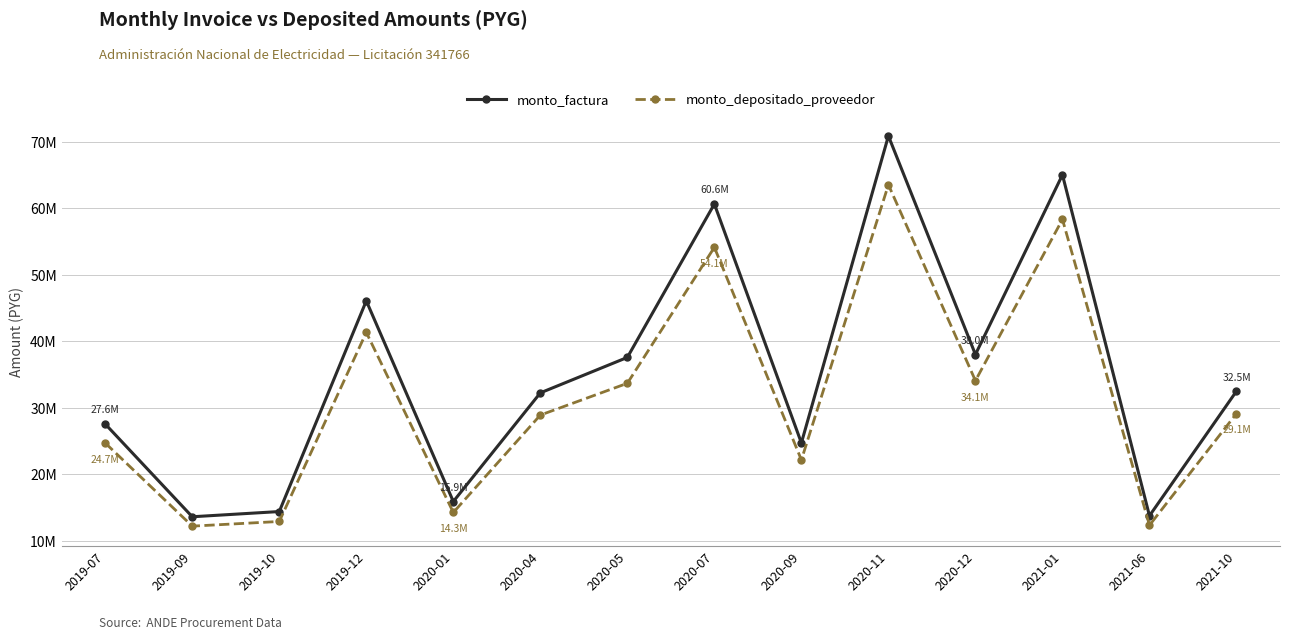

Which series has the largest total across all categories?

monto_factura